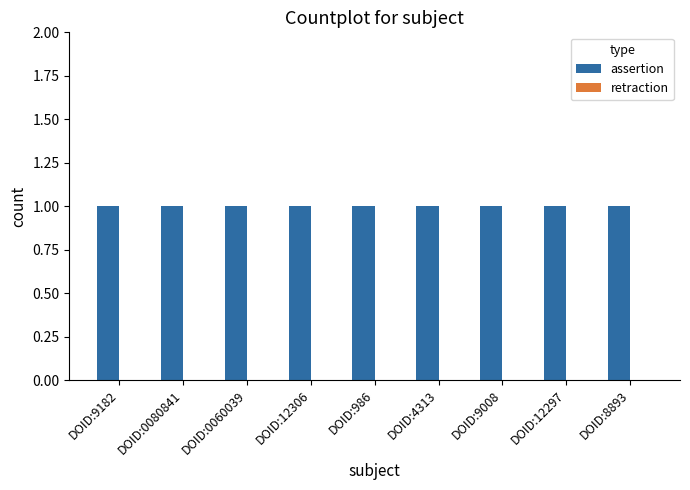

Between DOID:9008 and DOID:9182, which is larger?

DOID:9008